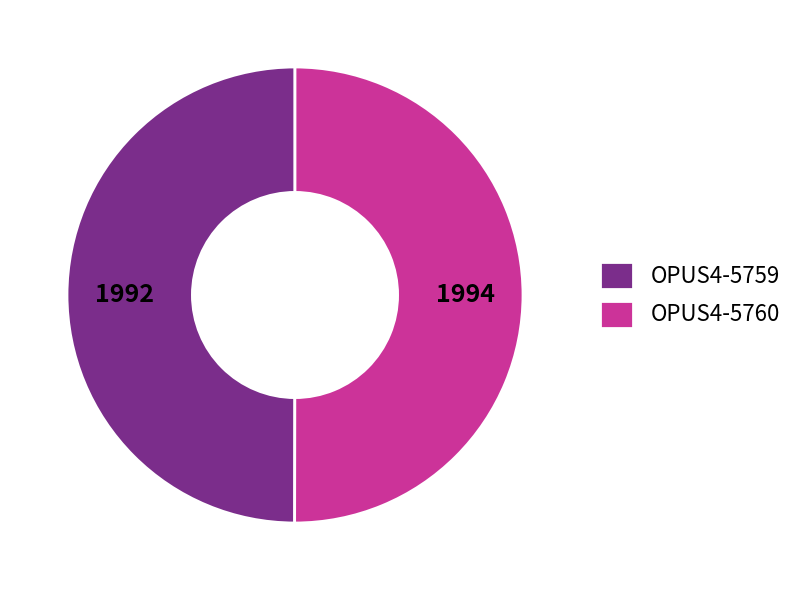

Do OPUS4-5759 and OPUS4-5760 together represent more than half of the pie?

Yes